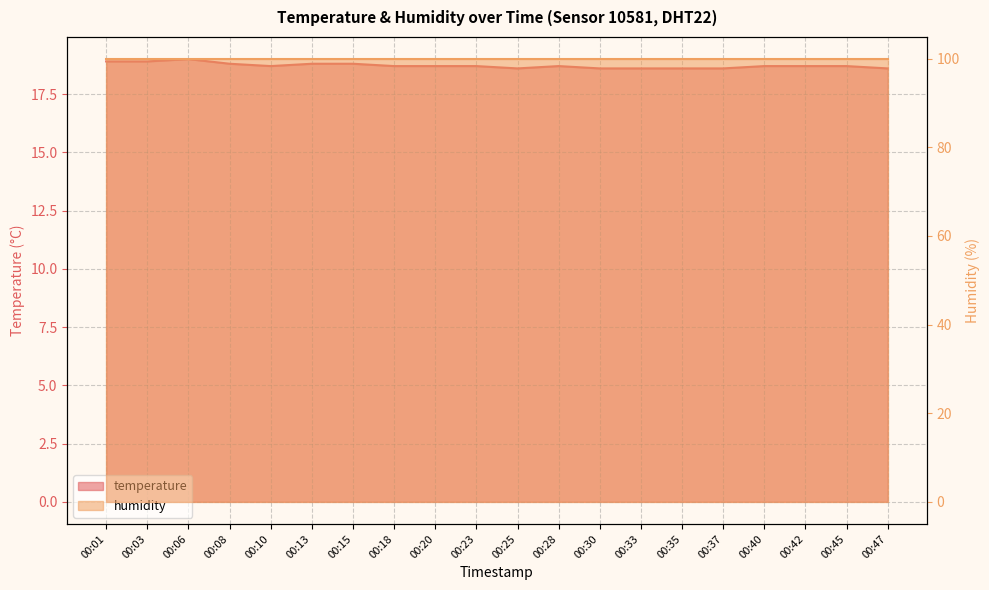

What is the average value?

18.7